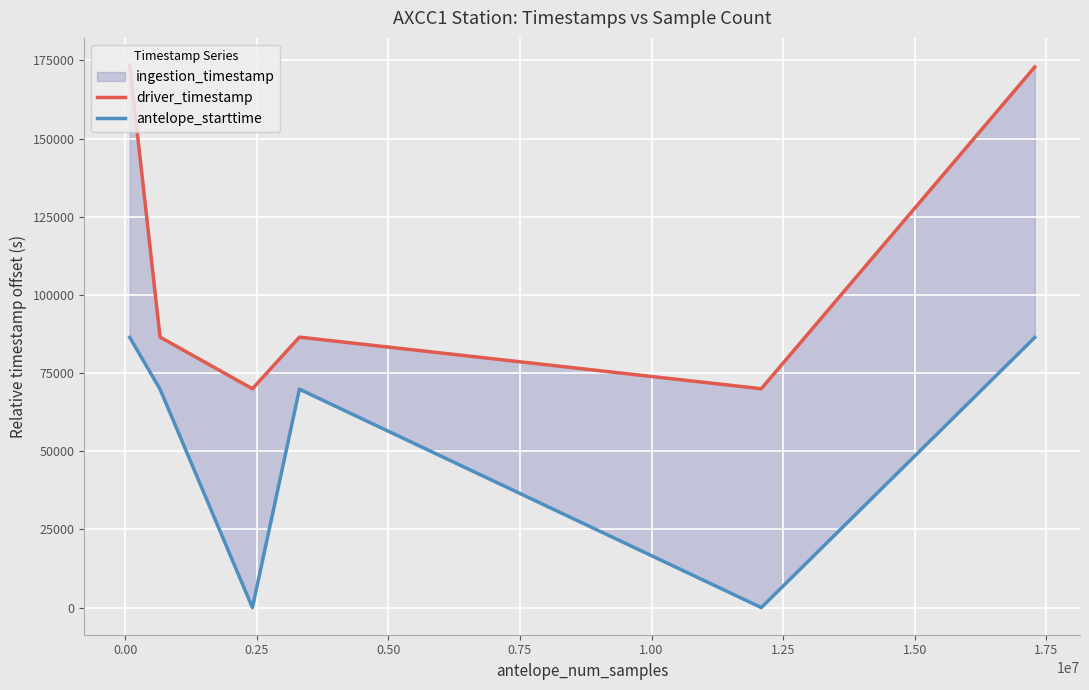

Which series has the largest range (max minus min)?

driver_timestamp